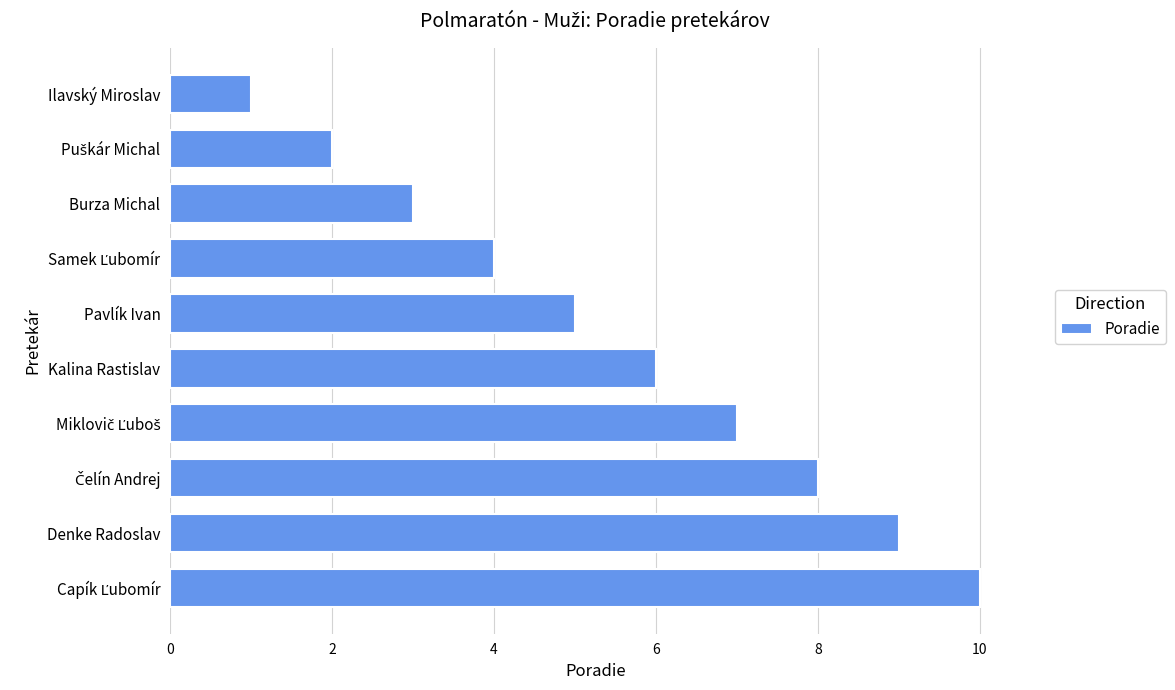

Is it true that the value at Burza Michal is 2?

False